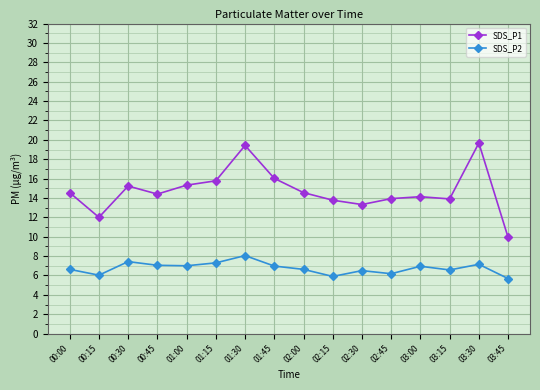

Rank the series by their maximum value, from highest to lowest.

SDS_P1, SDS_P2